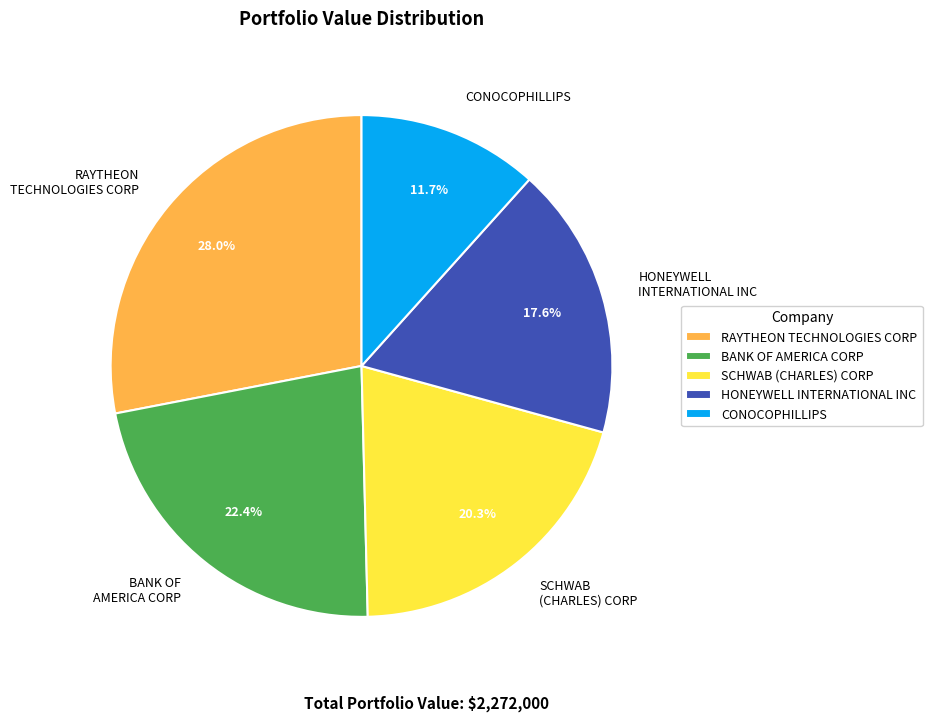

To the nearest percent, what is the difference between the largest and smallest slice percentages?

16%